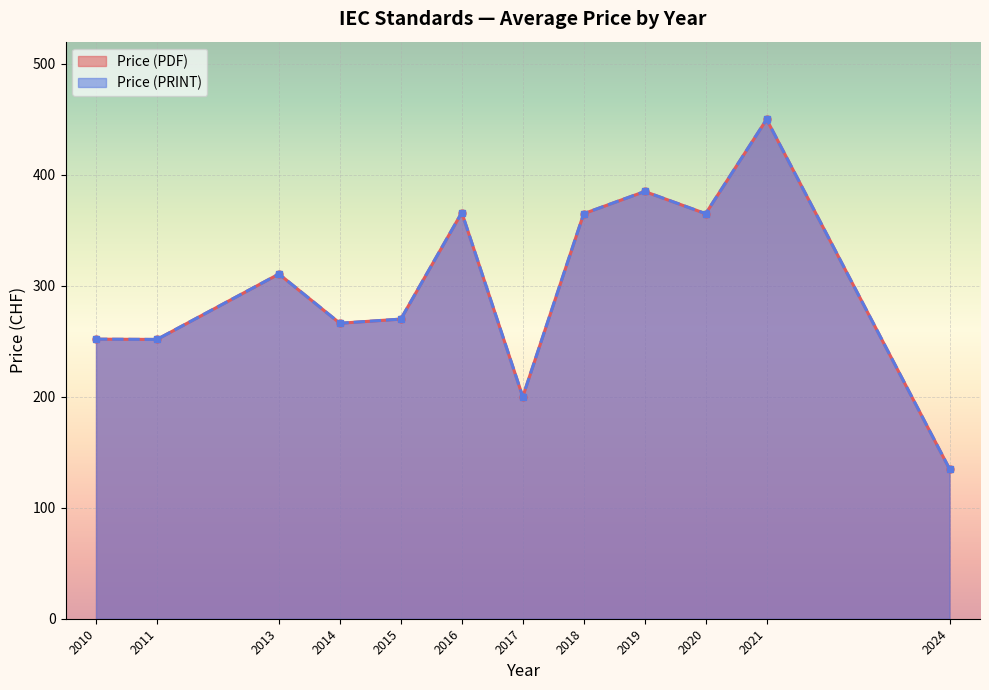

Is it true that Price (PRINT) equals 365.0 at 2020?

True